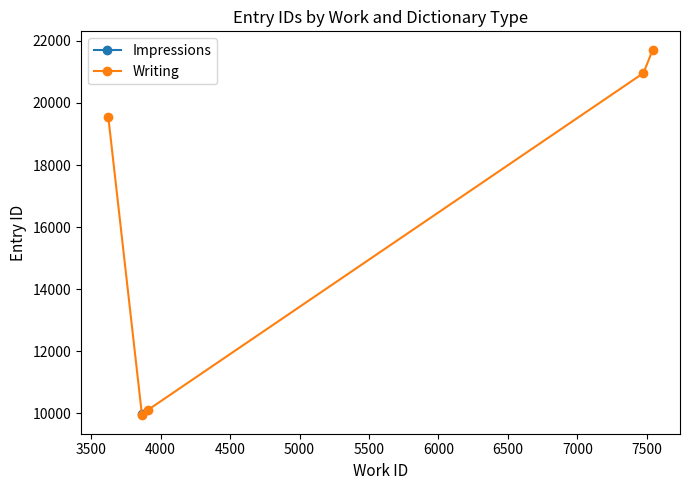

What is the value of the Writing point at the 4th from the left?

20965